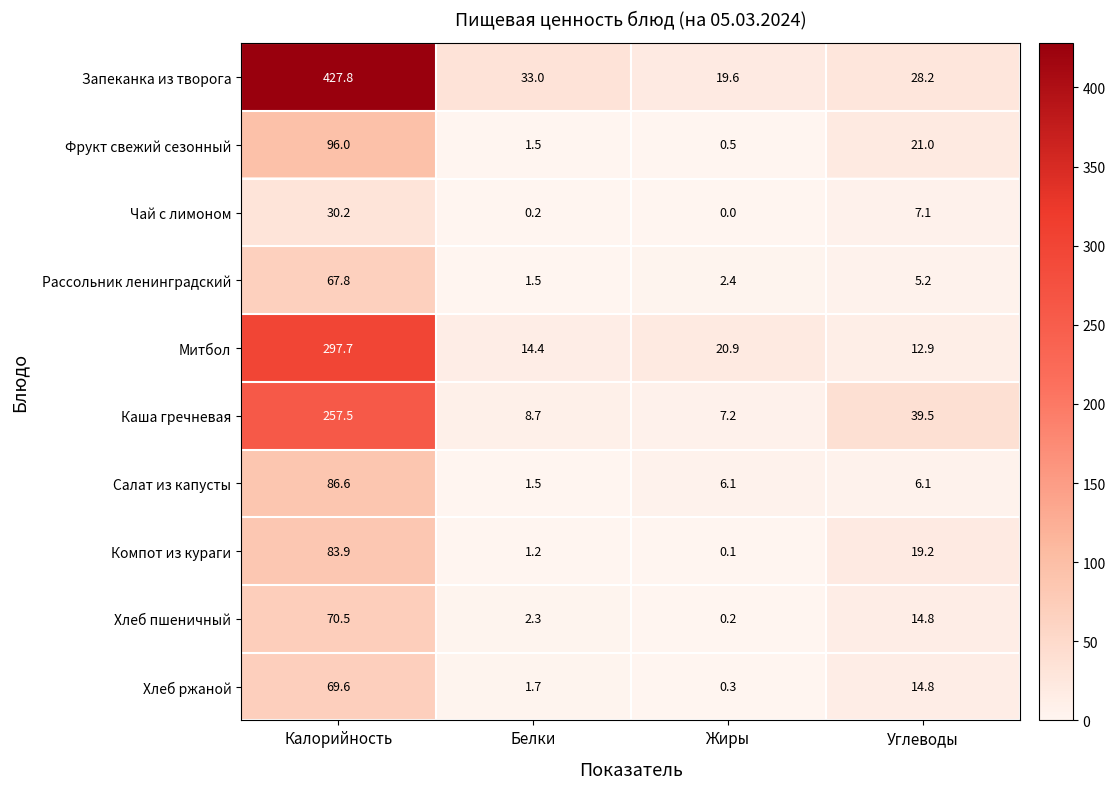

Which series changed the most between Калорийность and Жиры?

Запеканка из творога